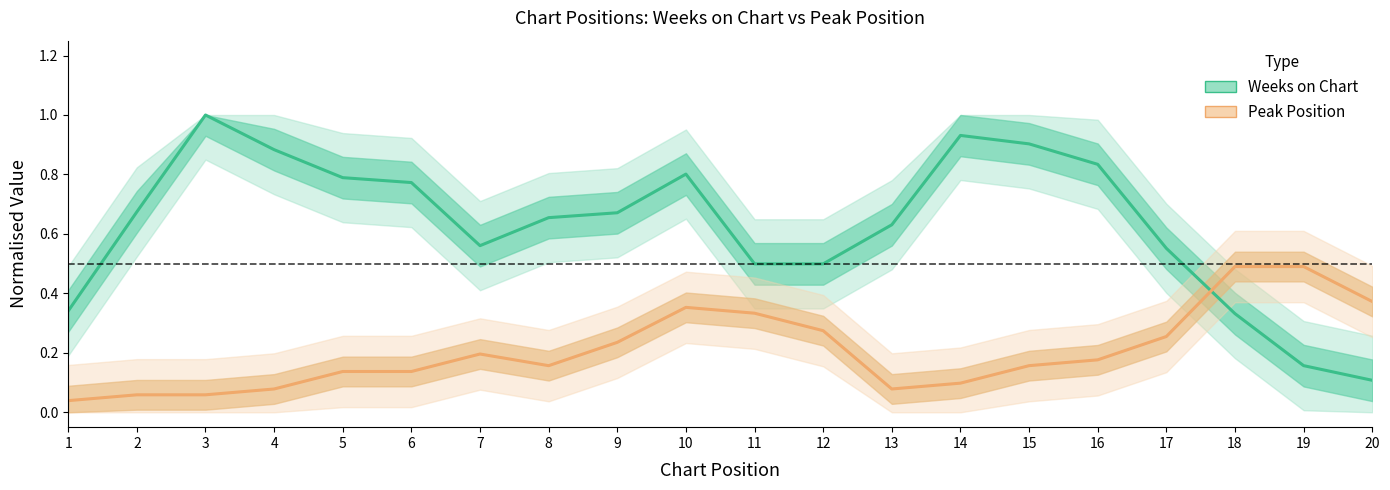

Does the chart have visible grid lines?

No